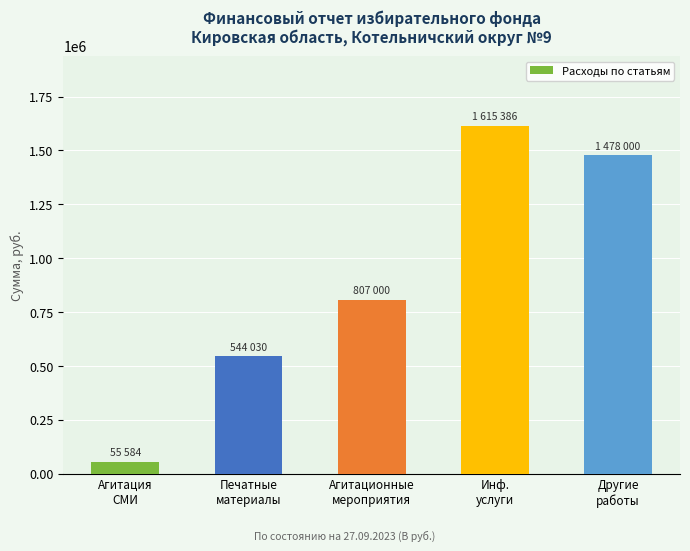

What is the smallest value displayed?

55584